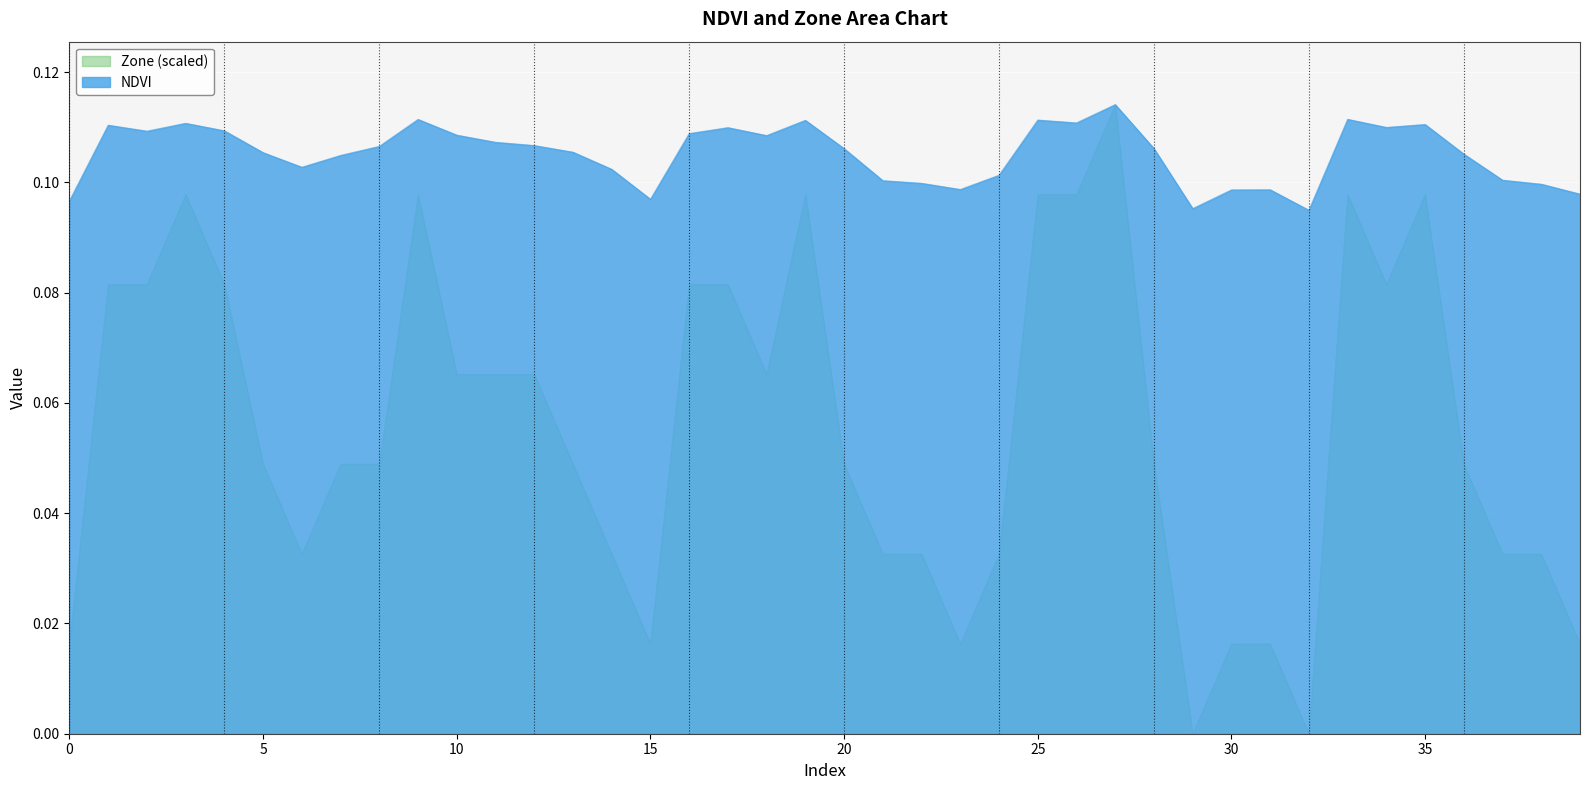

Which category has the lowest value in the Zone series?

29